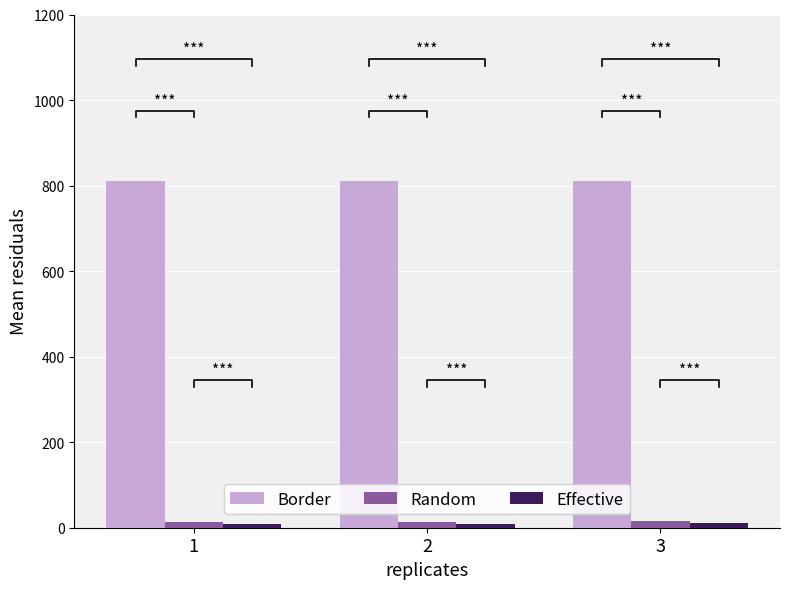

What is the lowest value of the Random series?

13